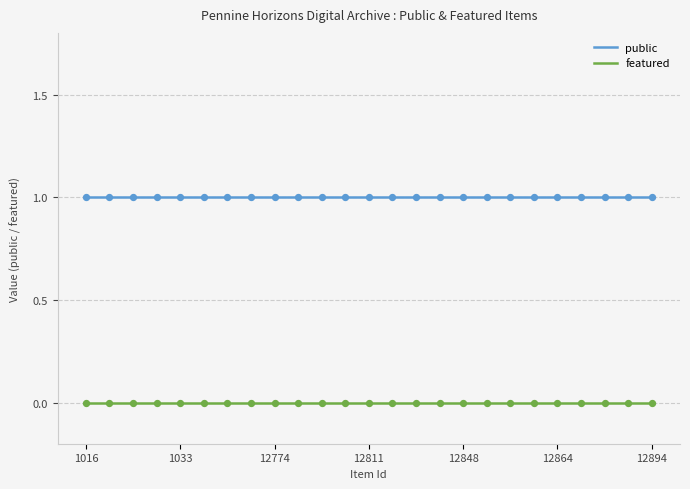

Which series reaches the maximum Y coordinate?

public